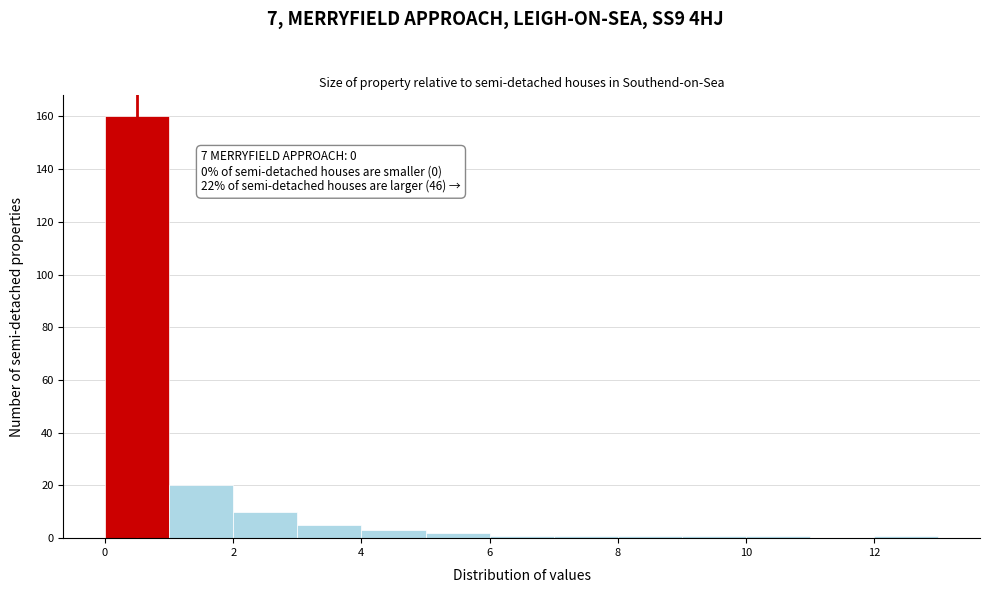

Which range on the x-axis has the tallest bar?

0 to 1